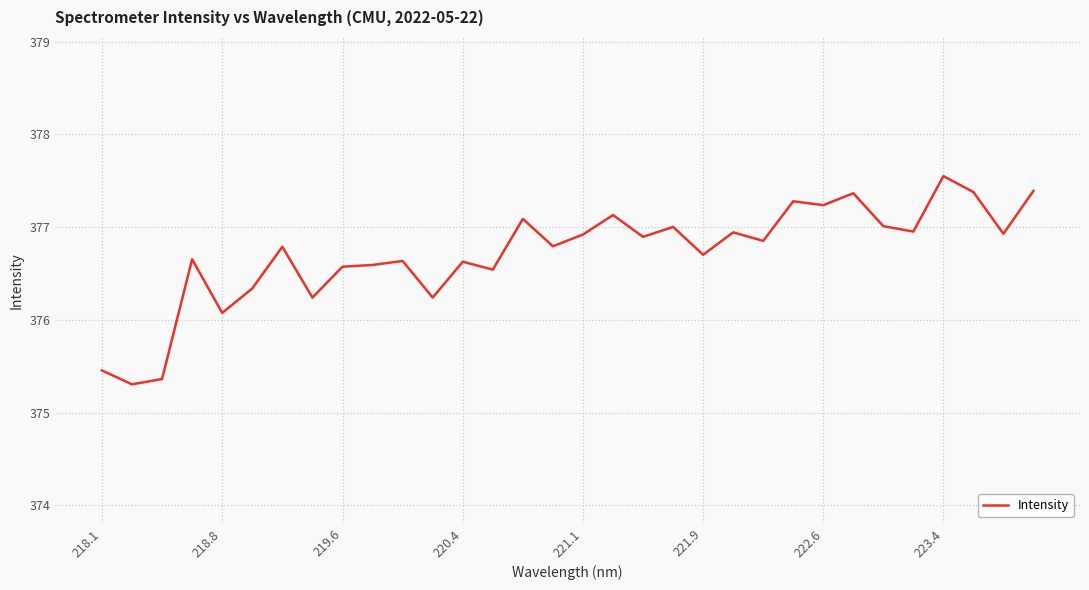

What is the difference between the maximum and minimum values?

2.2